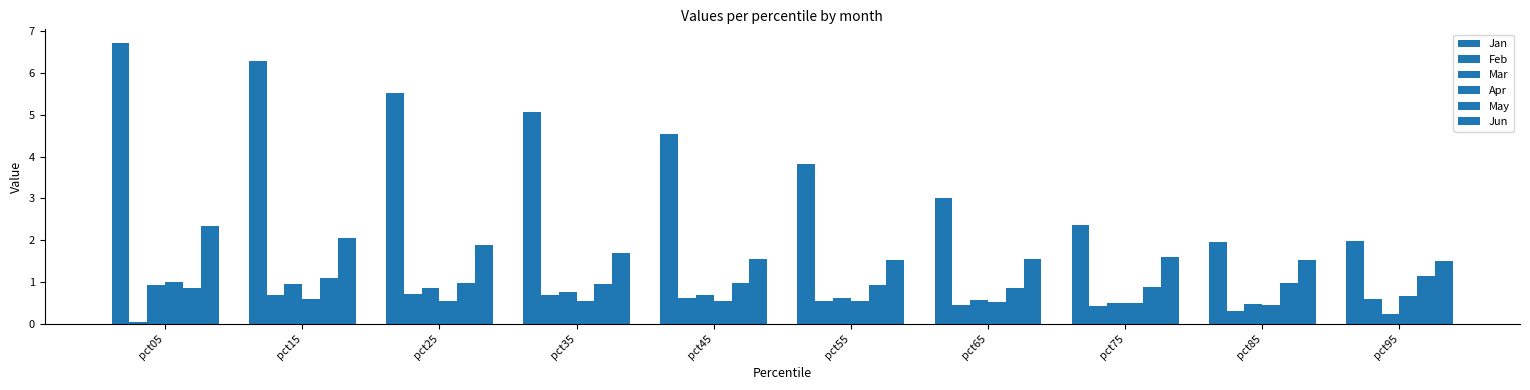

Is it true that Jun equals 1.5 at pct85?

True